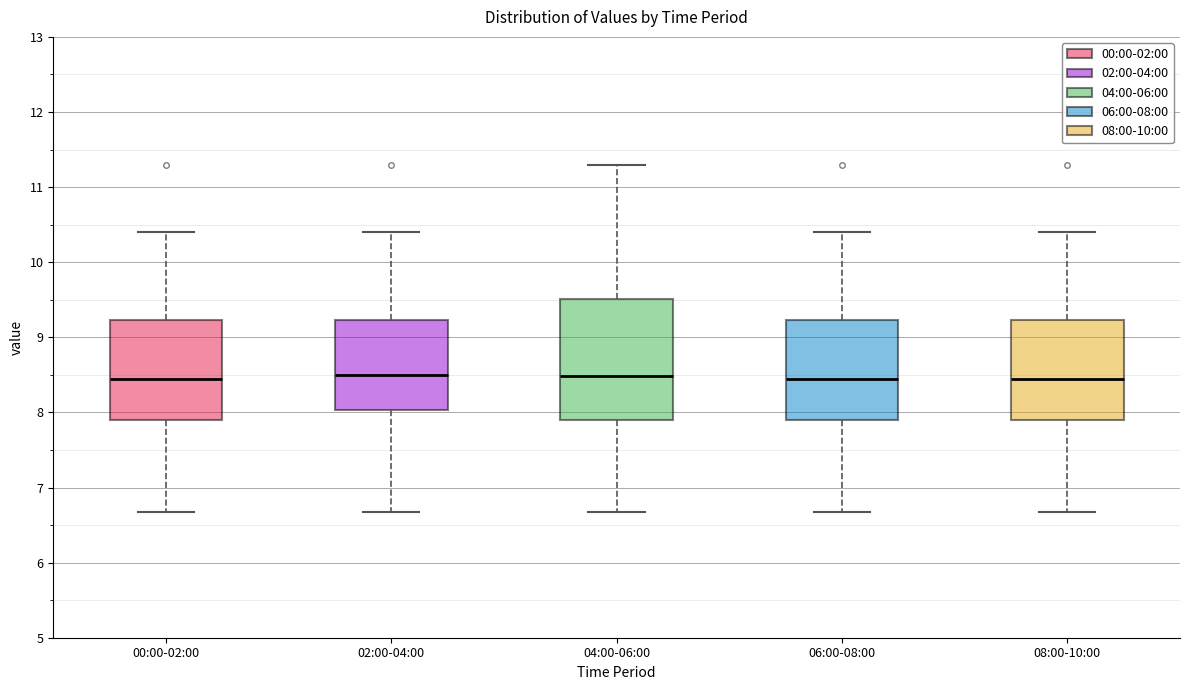

Reading left to right, transcribe this box plot: for each box, give where its median line is, the range the box spans, and where its two whiskers end, as read against the y-axis. The values are not printed on the chart, so give them approximately, as read against the axis.

00:00-02:00: median 8.5, box 7.9 to 9.2, whiskers 6.7 to 10.4
02:00-04:00: median 8.5, box 8.0 to 9.2, whiskers 6.7 to 10.4
04:00-06:00: median 8.5, box 7.9 to 9.5, whiskers 6.7 to 11.3
06:00-08:00: median 8.5, box 7.9 to 9.2, whiskers 6.7 to 10.4
08:00-10:00: median 8.5, box 7.9 to 9.2, whiskers 6.7 to 10.4